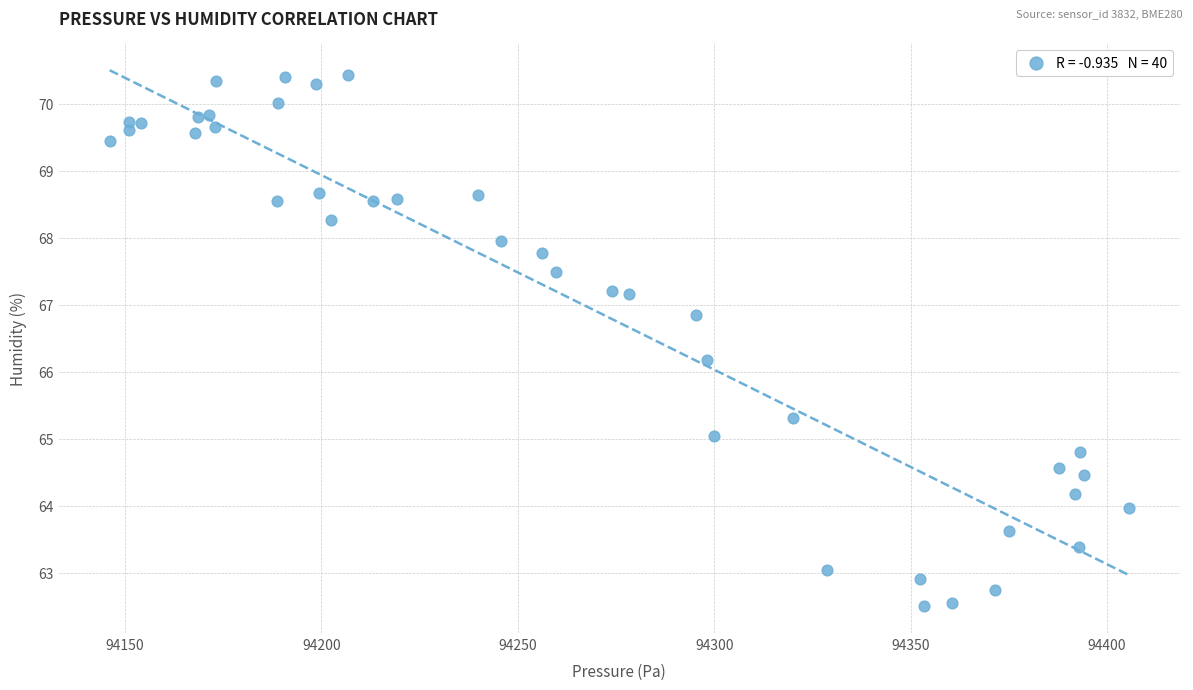

What Y value in the scatter plot is closest to 66?

66.2